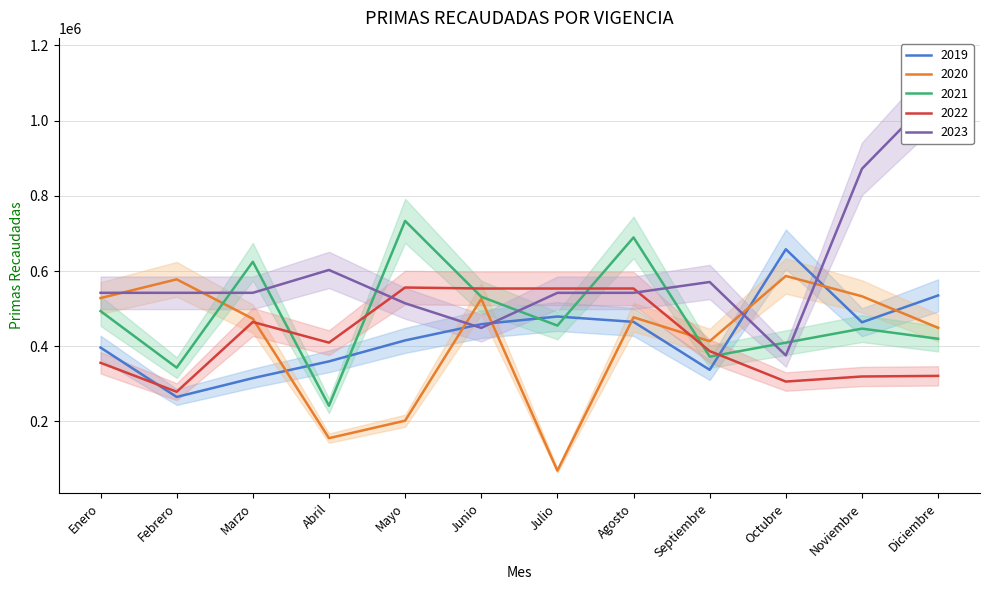

How many intersections are there between 2023 and 2020?

6